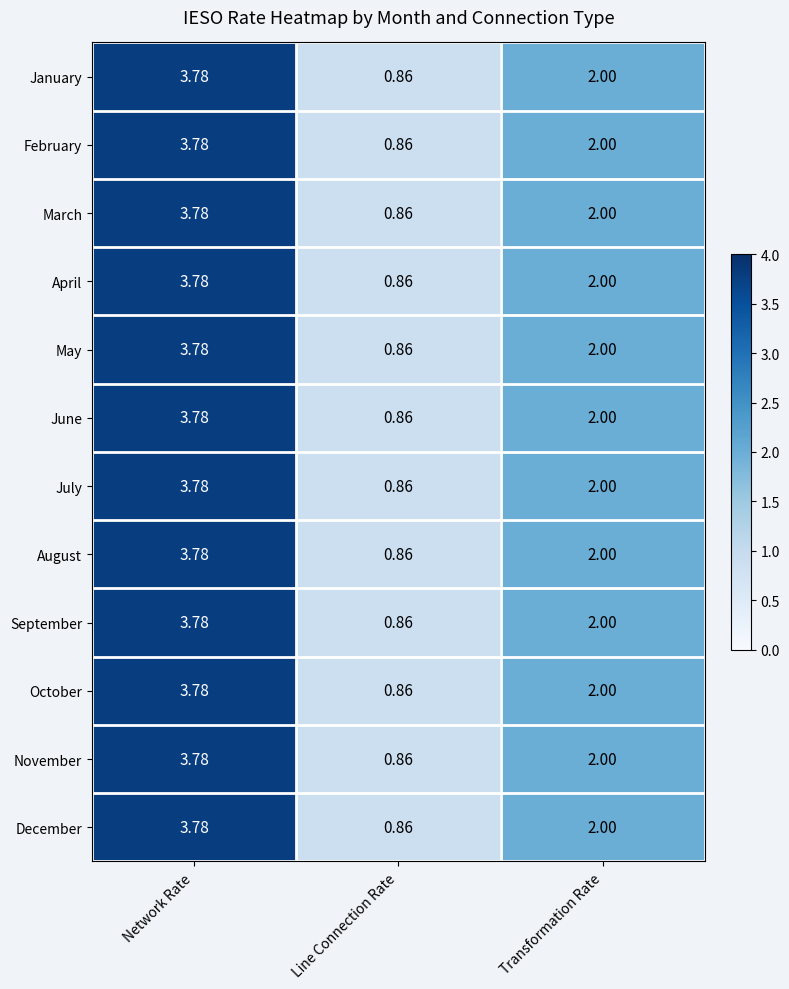

How many categories are shown in the chart?

3